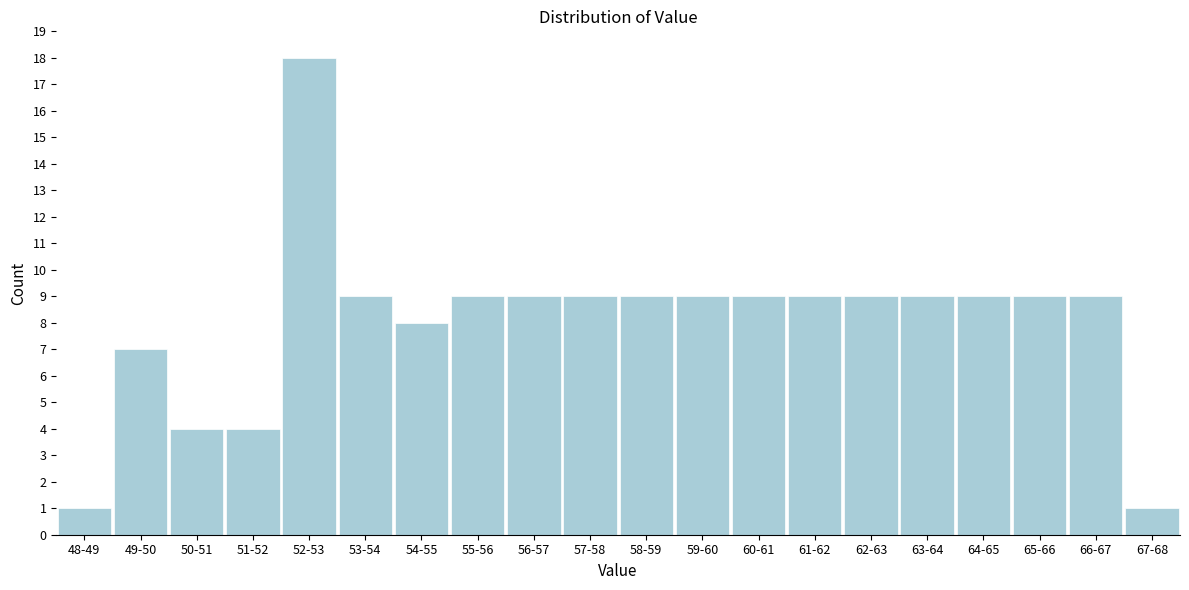

Reading left to right, list all the values displayed in this chart.

48-49=1	49-50=7	50-51=4	51-52=4	52-53=18	53-54=9	54-55=8	55-56=9	56-57=9	57-58=9	58-59=9	59-60=9	60-61=9	61-62=9	62-63=9	63-64=9	64-65=9	65-66=9	66-67=9	67-68=1